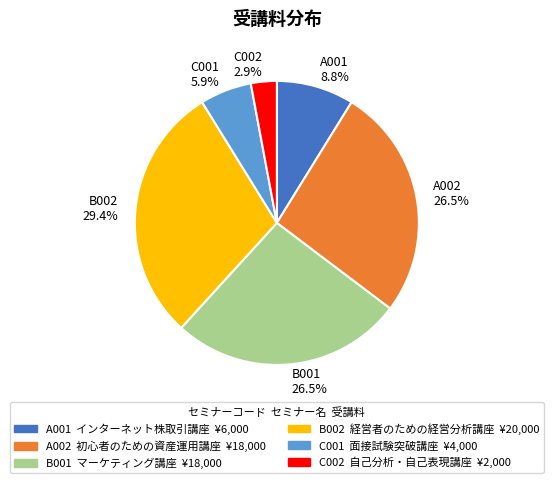

Which slice is the smallest?

C002